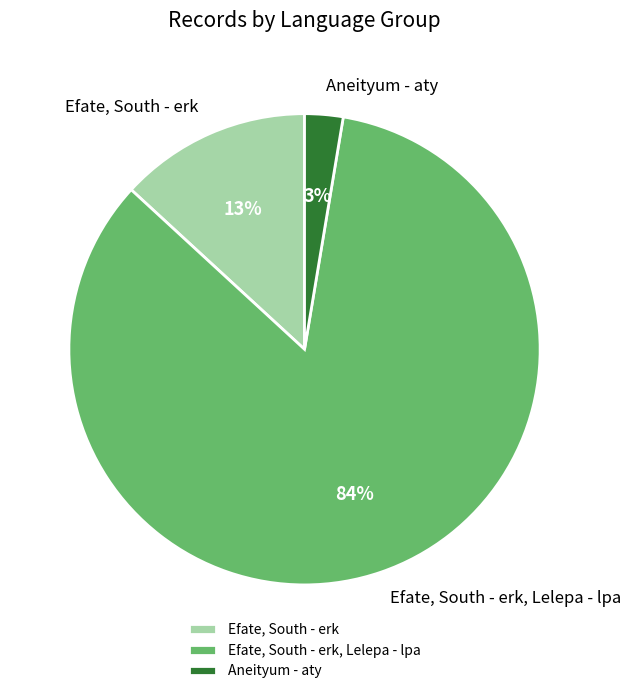

What percentage is the Efate, South - erk slice, to the nearest percent?

13%